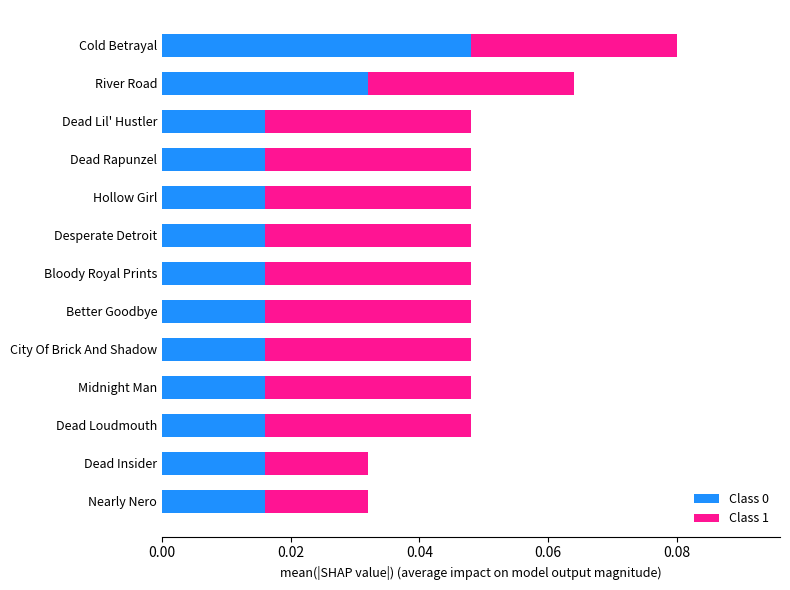

True or false: Class 0 has a value of 0.1 at Cold Betrayal.

False